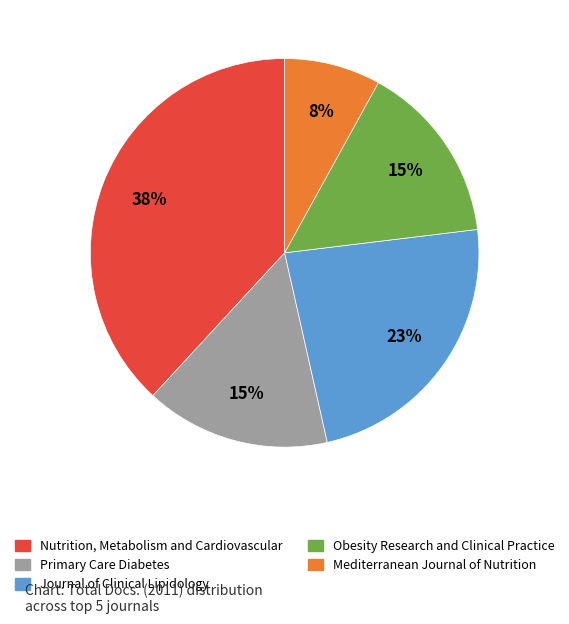

What is the smallest slice in the pie chart?

Mediterranean Journal of Nutrition